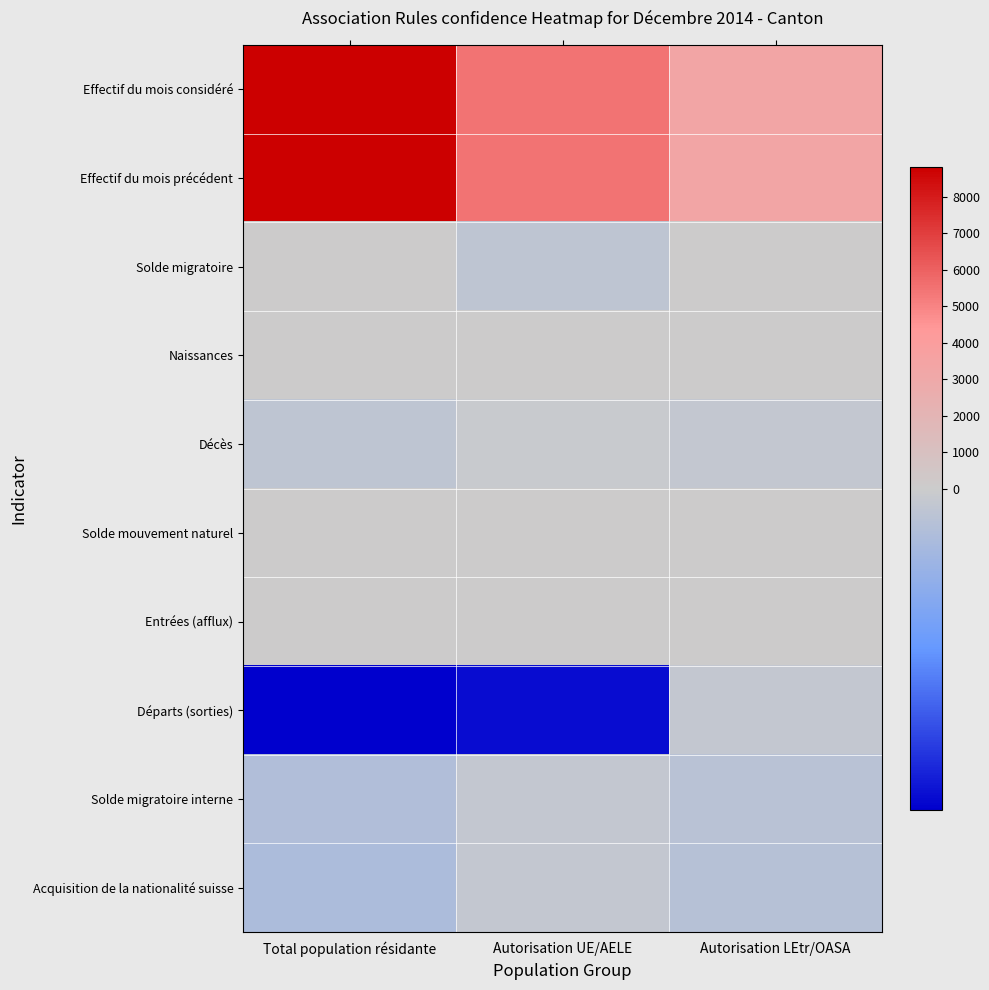

At Autorisation UE/AELE, list the series in order from largest to smallest.

Effectif du mois précédent, Effectif du mois considéré, Entrées (afflux), Naissances, Solde mouvement naturel, Décès, Solde migratoire interne, Acquisition de la nationalité suisse, Solde migratoire, Départs (sorties)